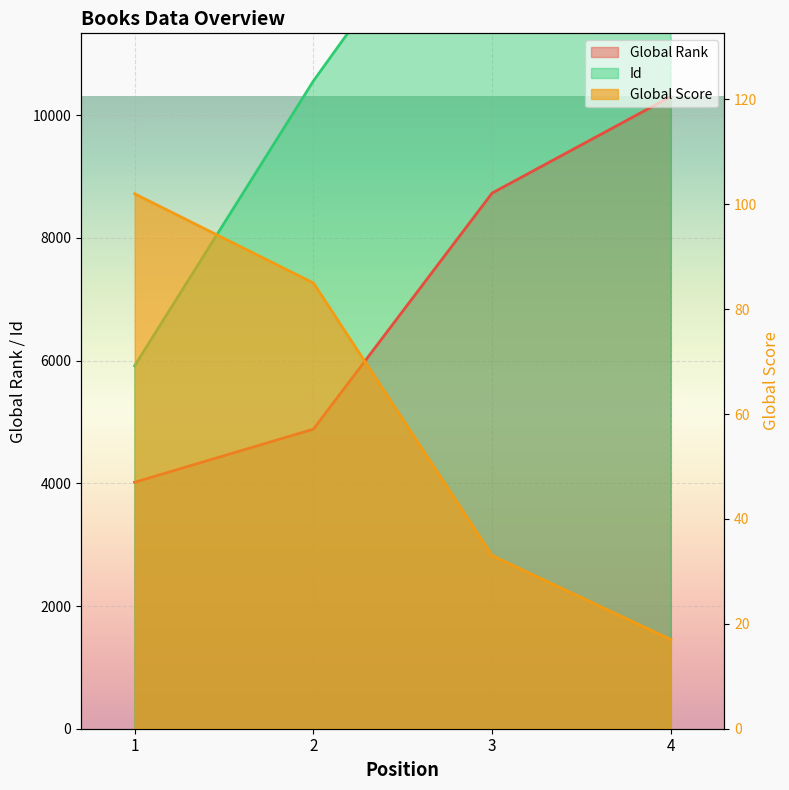

Count the number of data series in this chart.

3